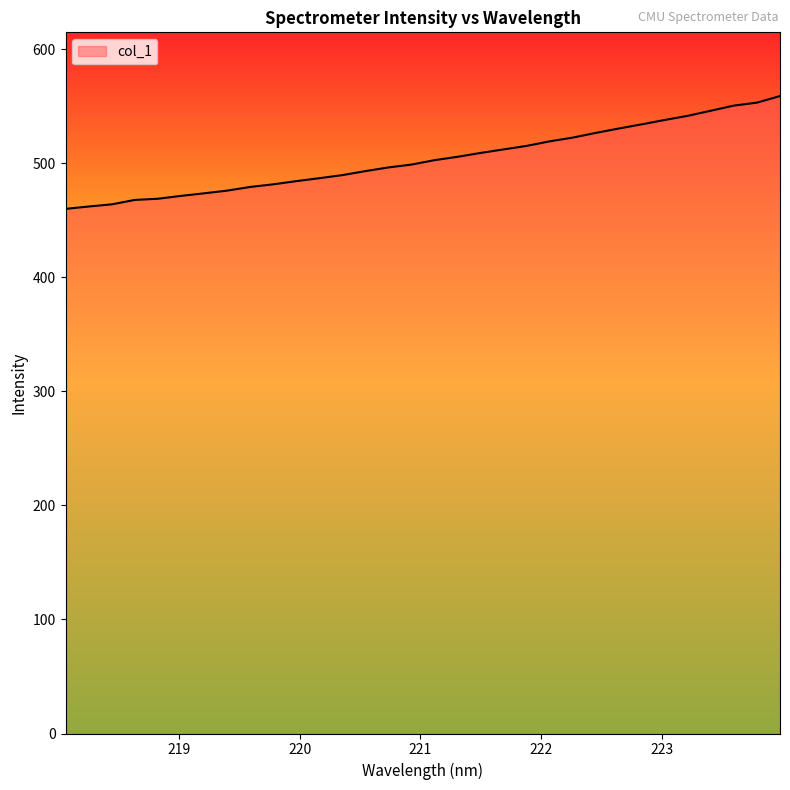

How many lines are shown in the chart?

1